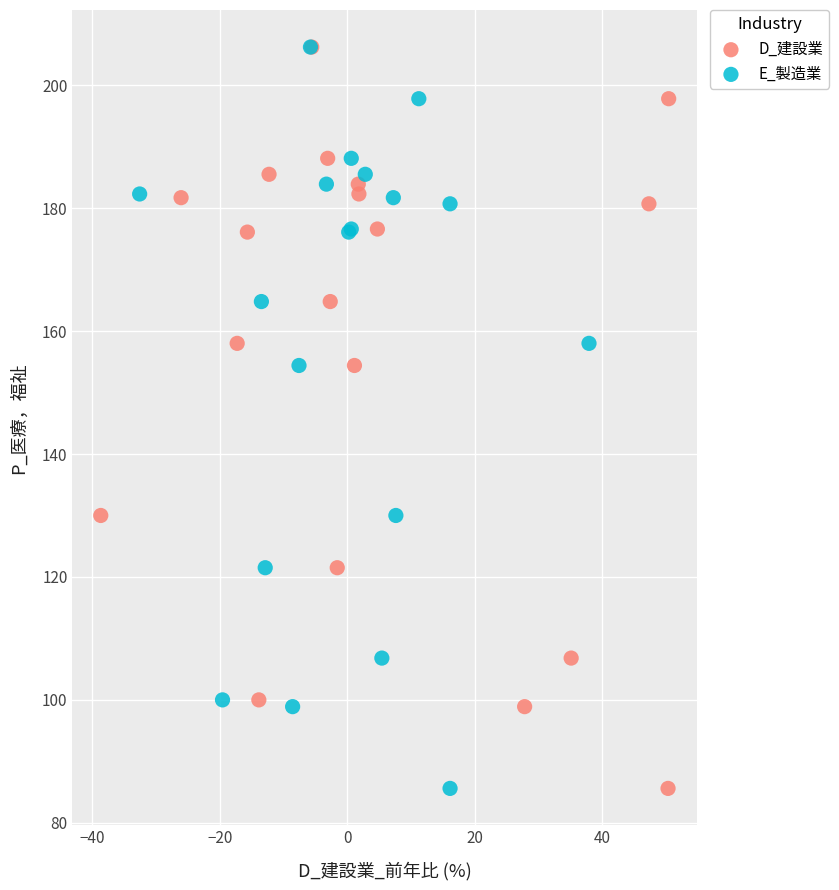

What are all the series names shown in the legend?

D_建設業, E_製造業